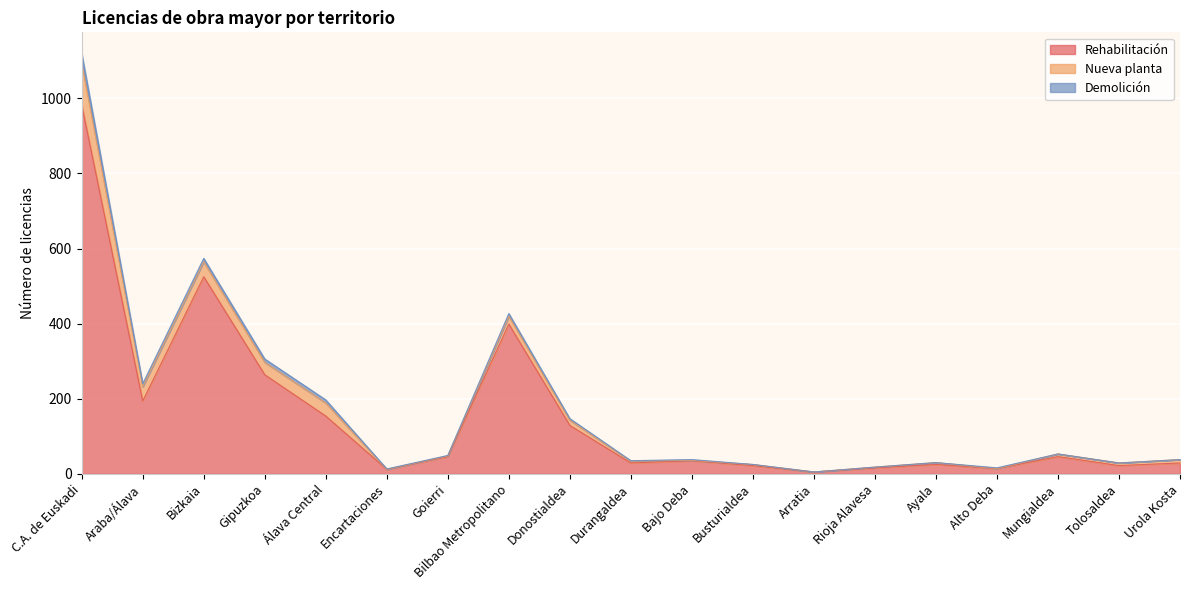

How many lines are shown in the chart?

3